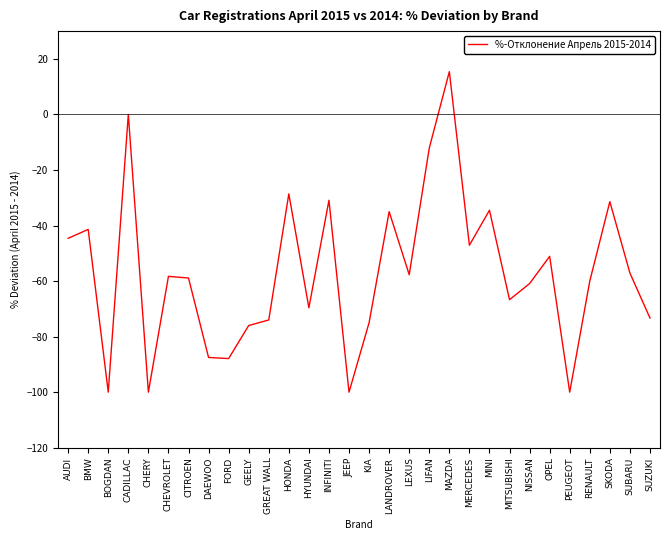

How many interior local valleys (lower than both neighbors) does the data have?

9